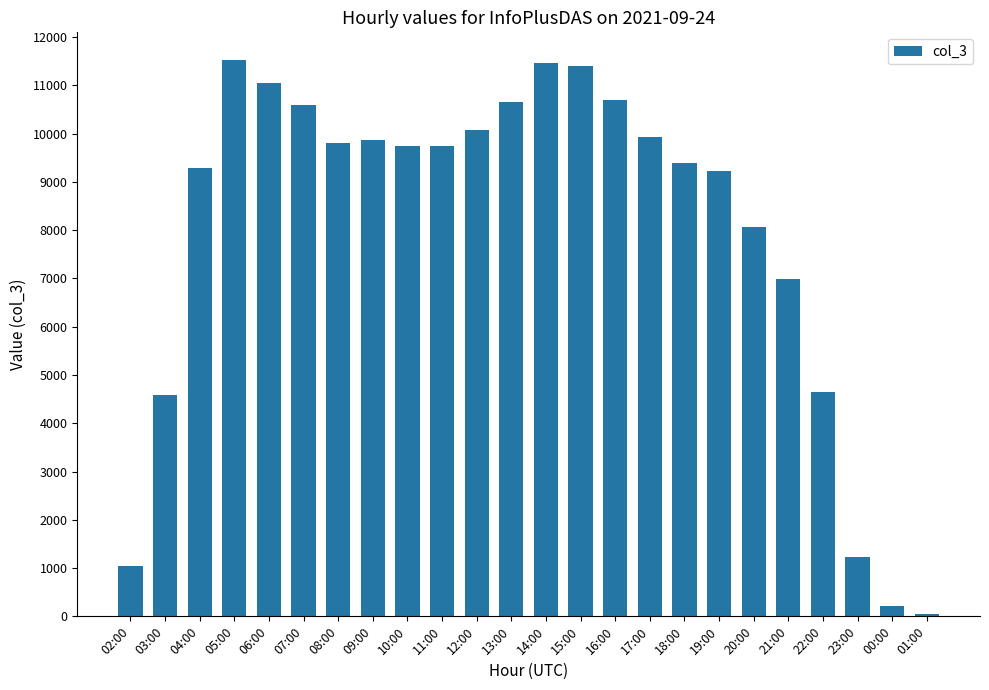

At which category does the chart reach its minimum across all series?

01:00